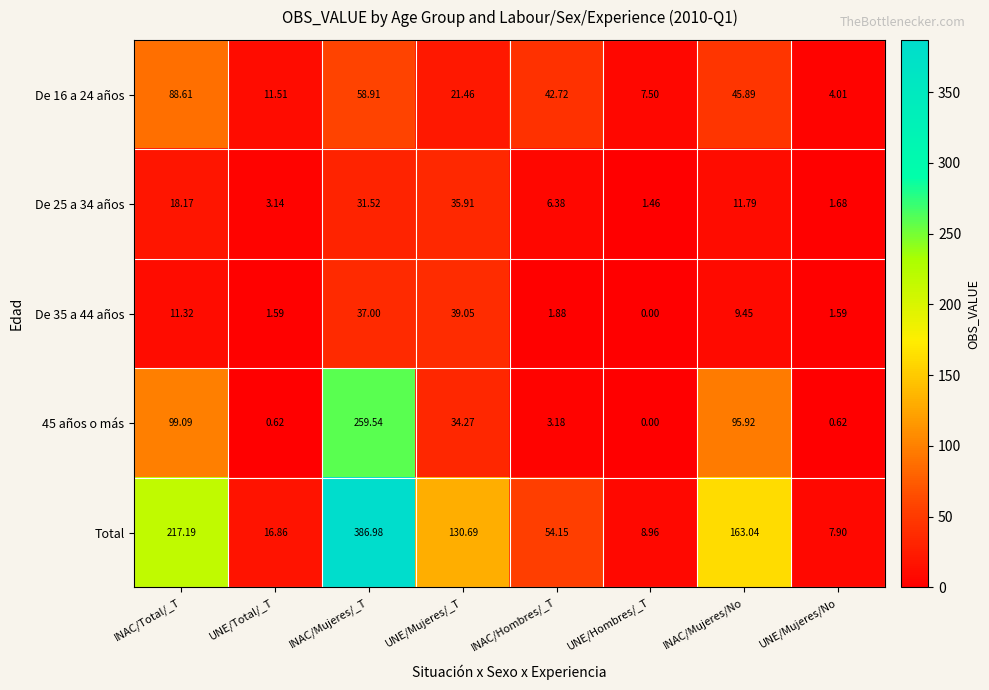

Is the value of De 35 a 44 años at INAC/Hombres/_T greater than the value of Total at INAC/Mujeres/No?

No